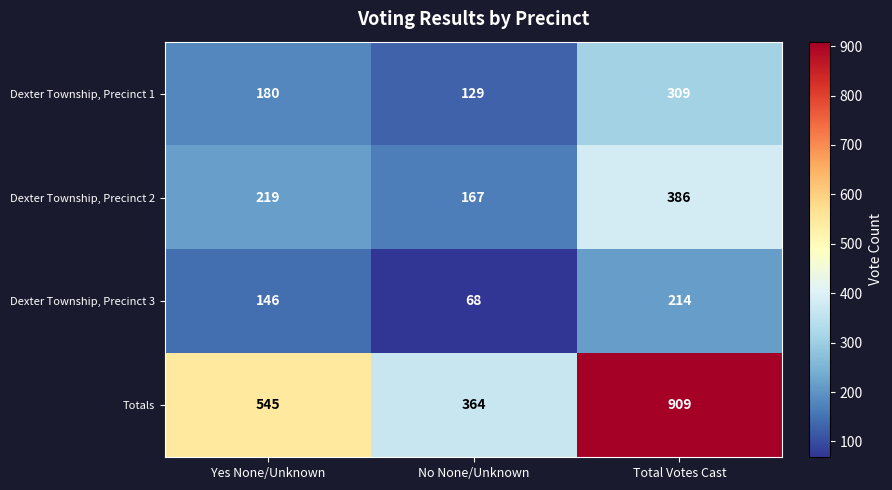

What is the average value of the Dexter Township, Precinct 3 series?

143